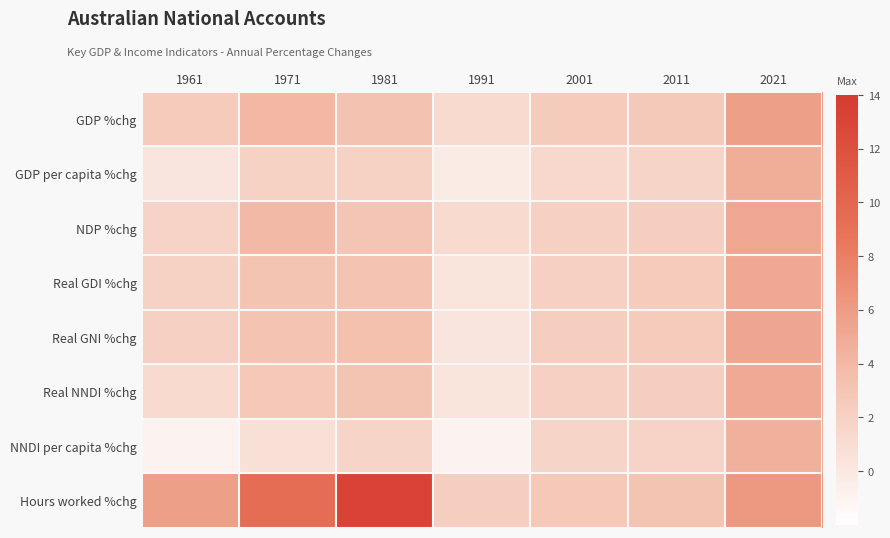

Between 1991 and 2021, which series saw the biggest shift?

NNDI per capita %chg